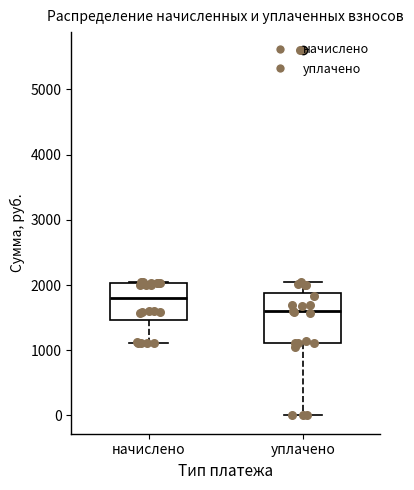

Reading left to right, transcribe this box plot: for each box, give where its median line is, the range the box spans, and where its two whiskers end, as read against the y-axis. The values are not printed on the chart, so give them approximately, as read against the axis.

начислено: median 1800, box 1500 to 2000, whiskers 1100 to 2000
уплачено: median 1600, box 1100 to 1900, whiskers 0 to 2000